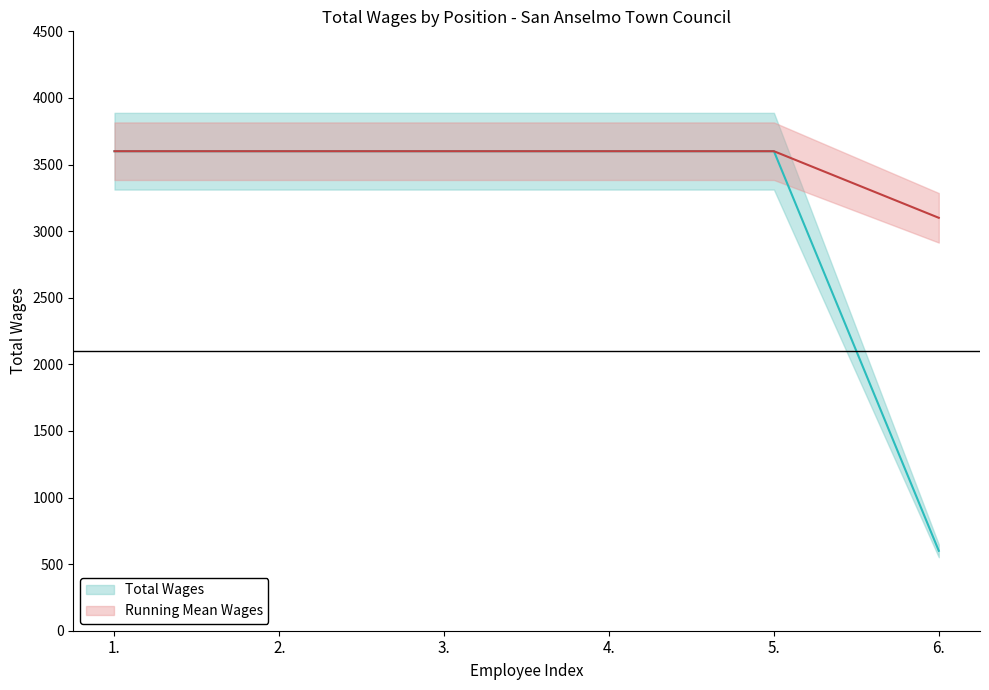

Between 6. and 1., which is larger?

1.